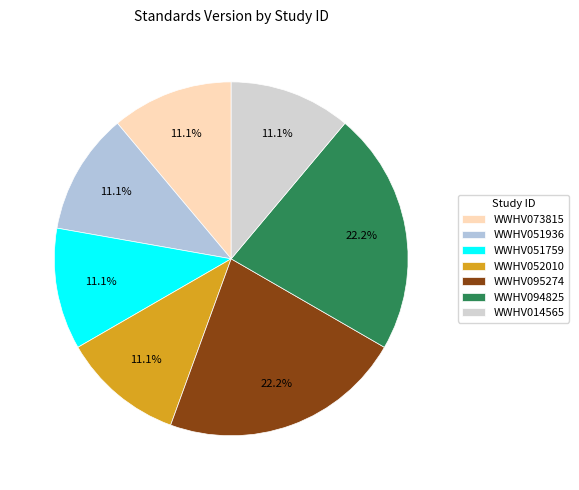

To the nearest percent, what is the difference between the largest and smallest slice percentages?

11%